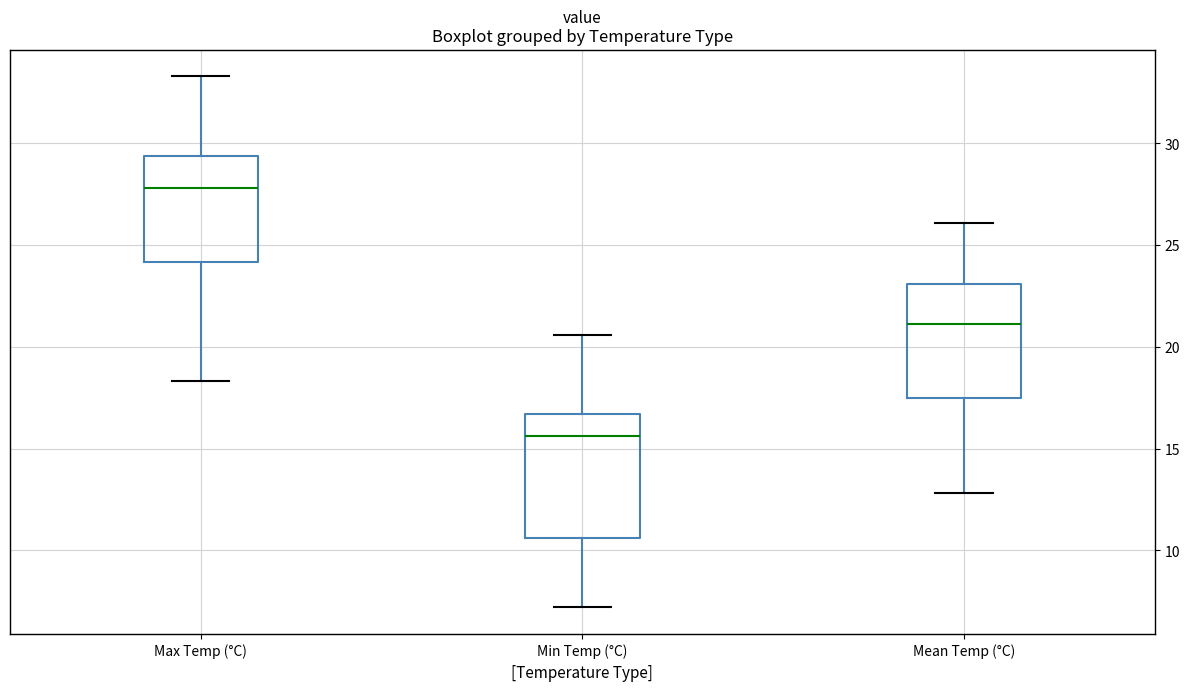

Where does the median line of the box for Mean Temp (°C) sit on the y-axis? The values are not printed on the chart, so give them approximately, as read against the axis.

21.0